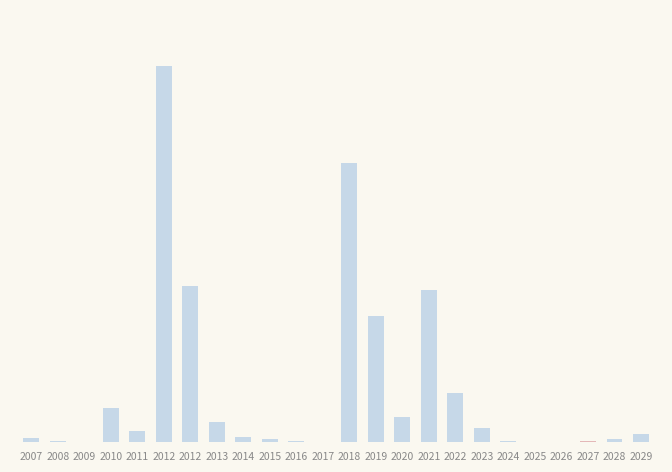

What is the change in value from 2008 to 2012?

+5572